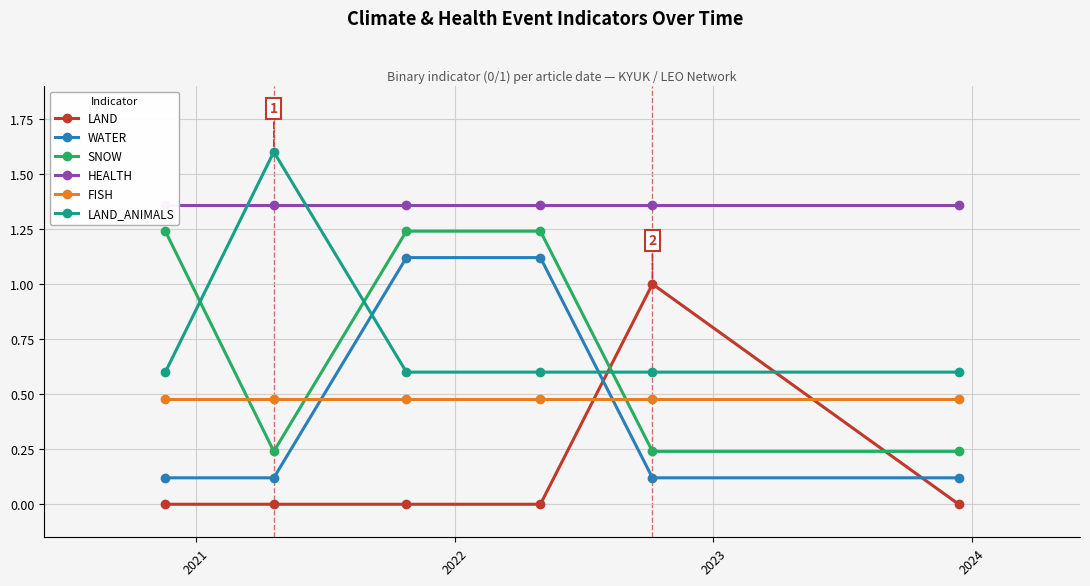

Which series ends up on top after the final intersection of FISH and WATER?

FISH